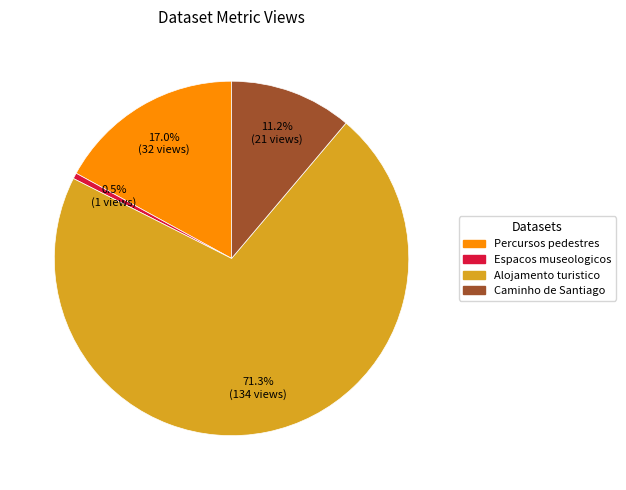

Does any single category account for the majority?

Yes